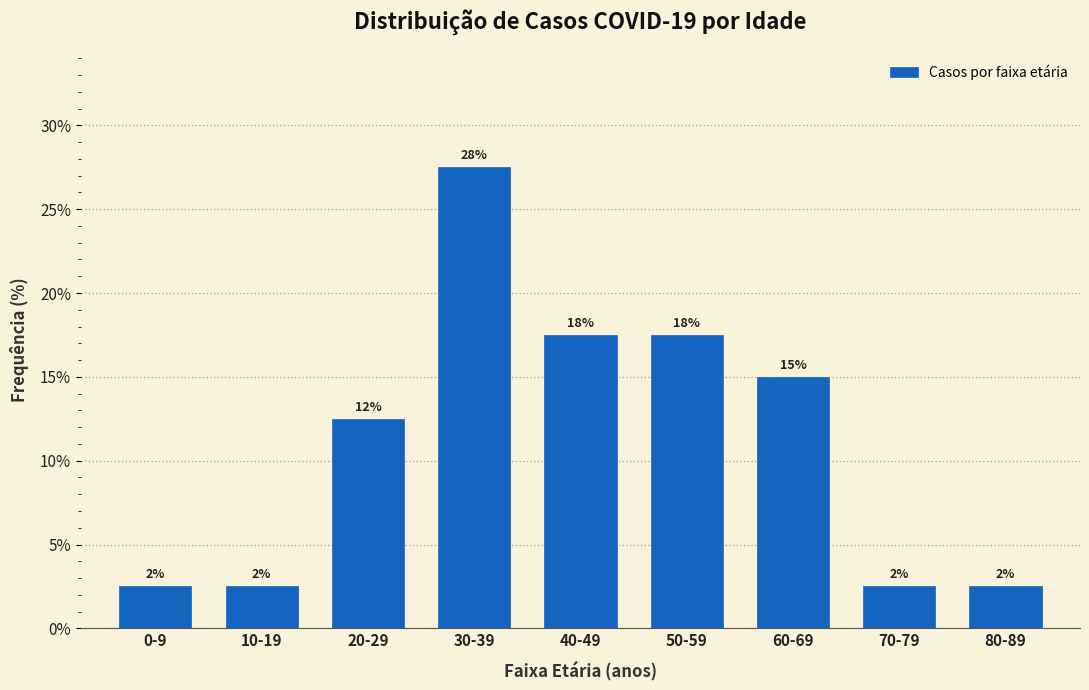

How many bars are there in total?

9